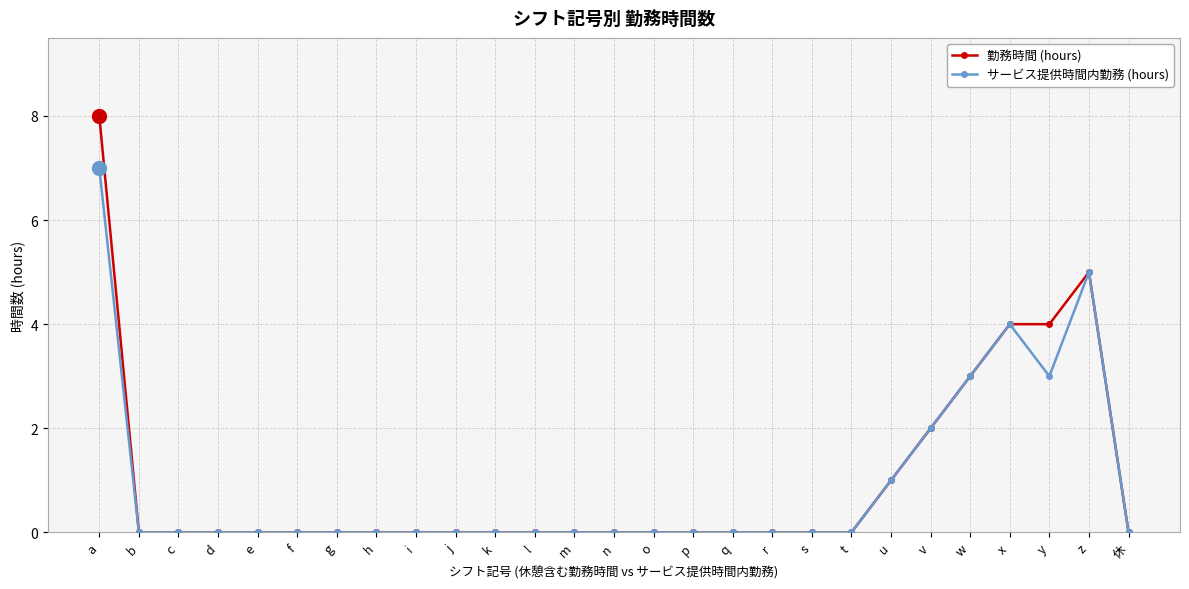

What position from the left is b?

2